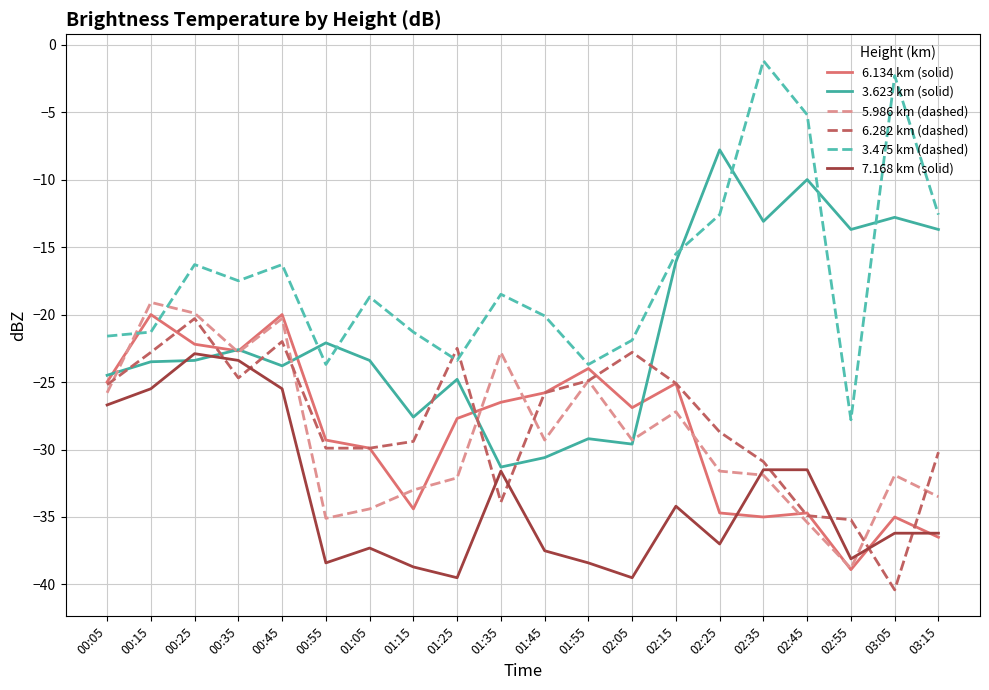

Which series has the widest spread of values?

3.475 km (dashed)